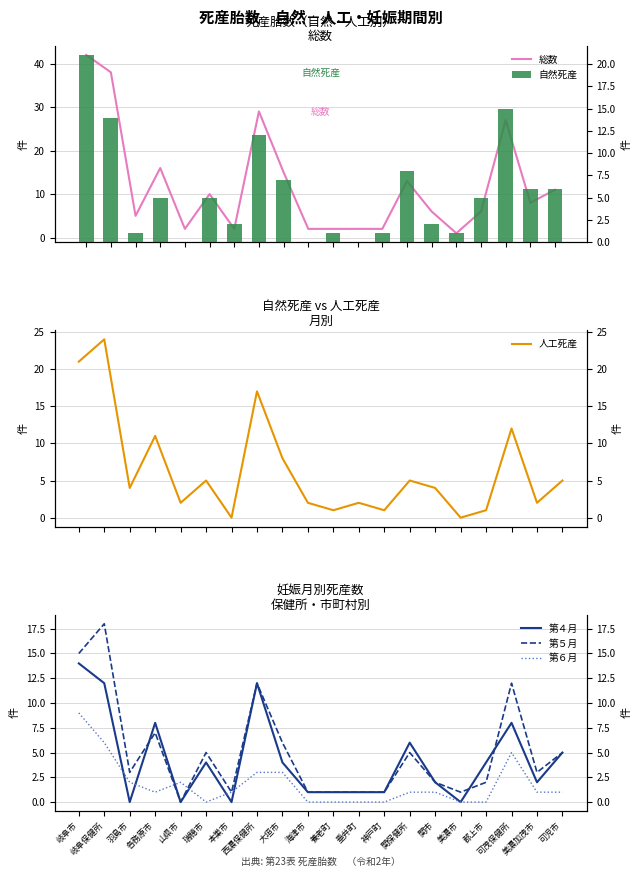

How many data points does each series have?

20